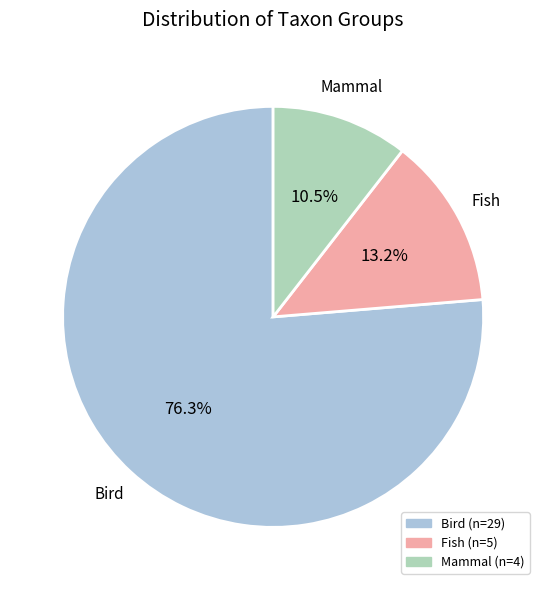

Which category has the smallest portion of the pie?

Mammal